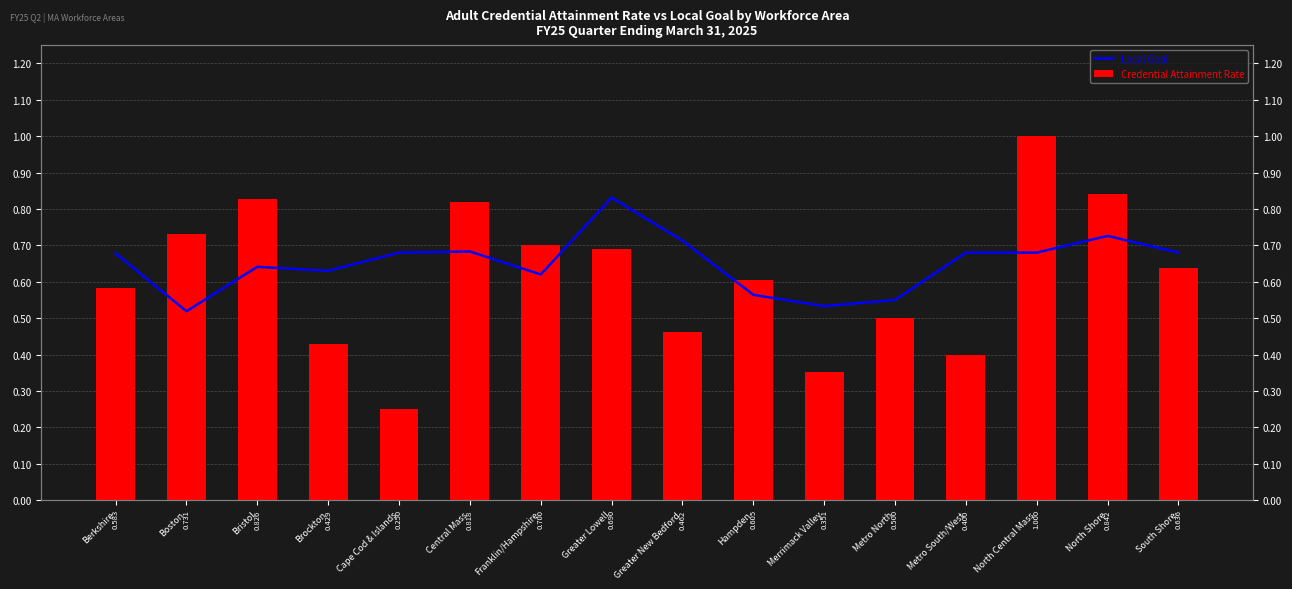

What are all the series names shown in the legend?

Local Goal, Credential Attainment Rate